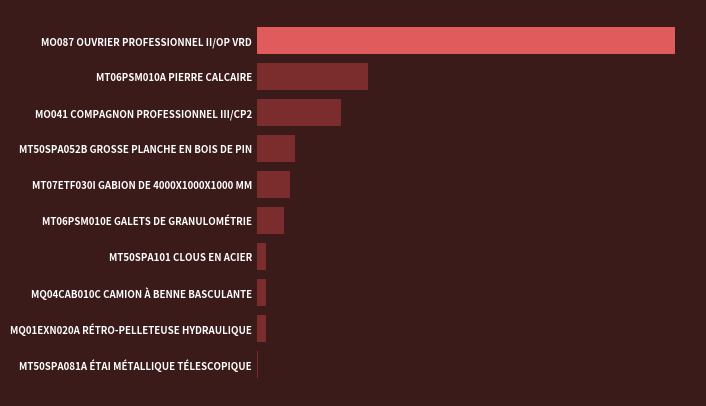

What is the difference between the maximum and minimum values?

3.3